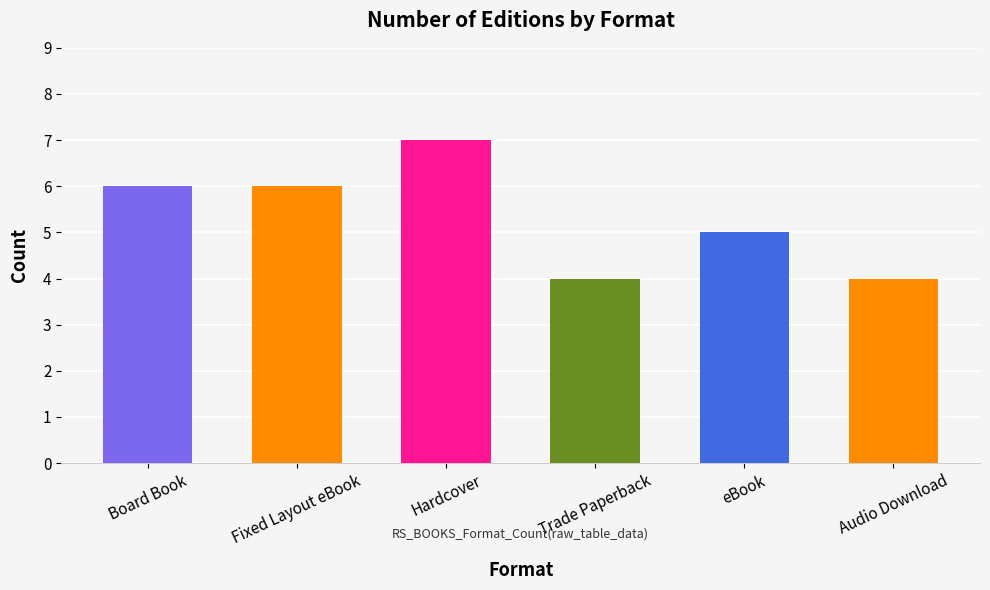

Approximately how many times larger is the value at Board Book compared to Audio Download?

1.5